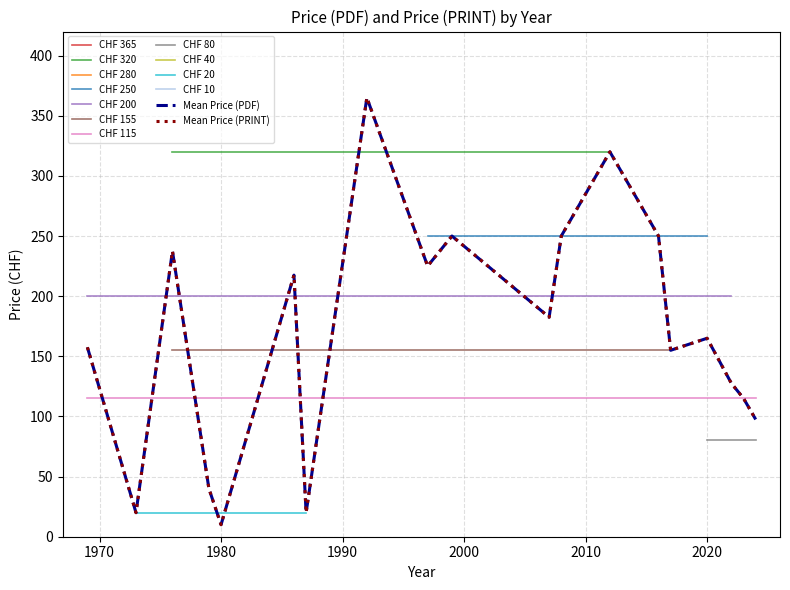

What is the average value of the Avg Price (PRINT) series?

170